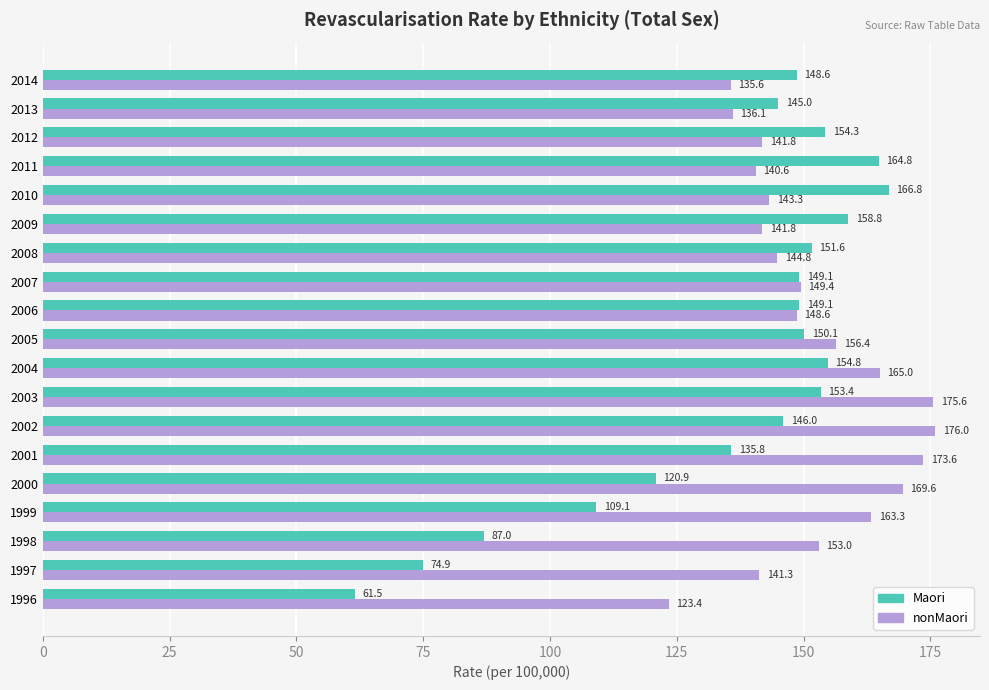

Which series has the largest range (max minus min)?

Maori